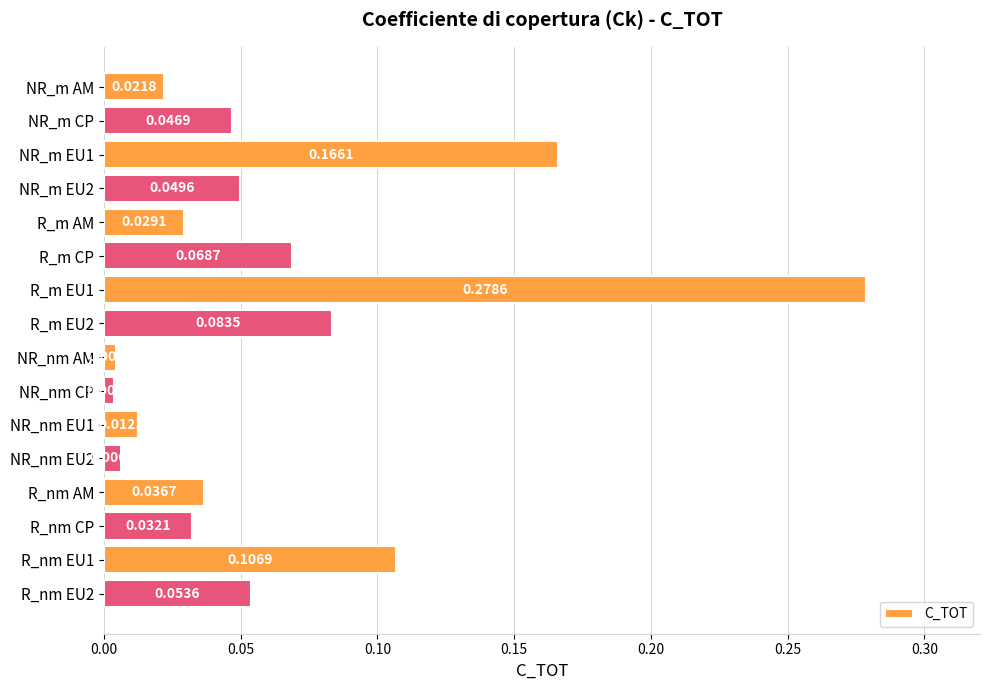

Where is the data nearest to the value 0?

NR_nm CP